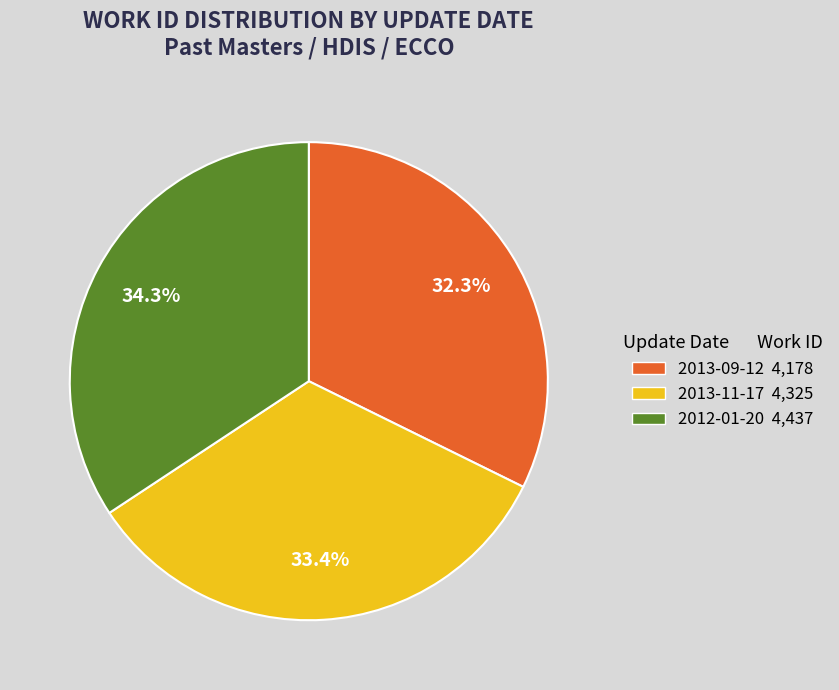

Combined, do 2013-09-12 and 2012-01-20 account for over 50%?

Yes